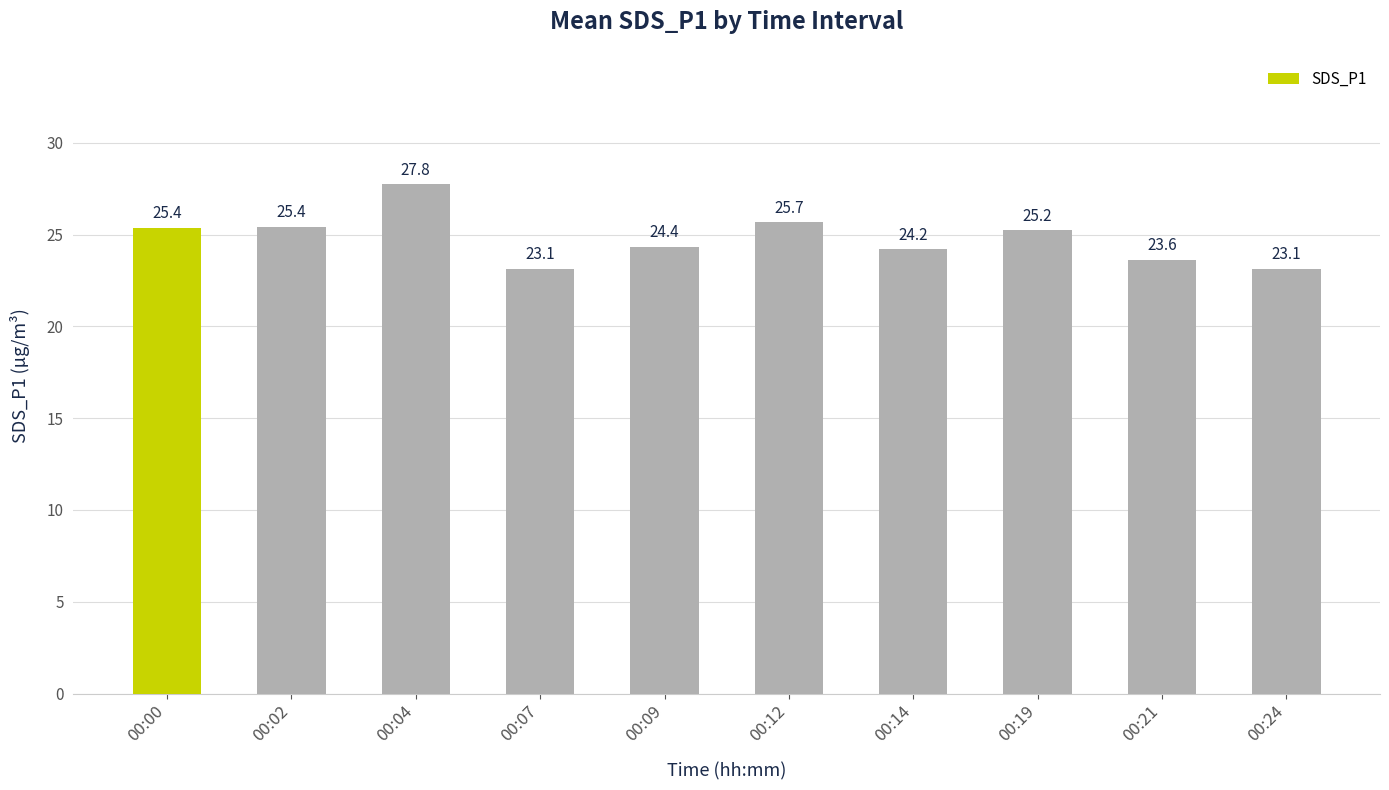

What is the difference between the maximum and second lowest values?

4.6